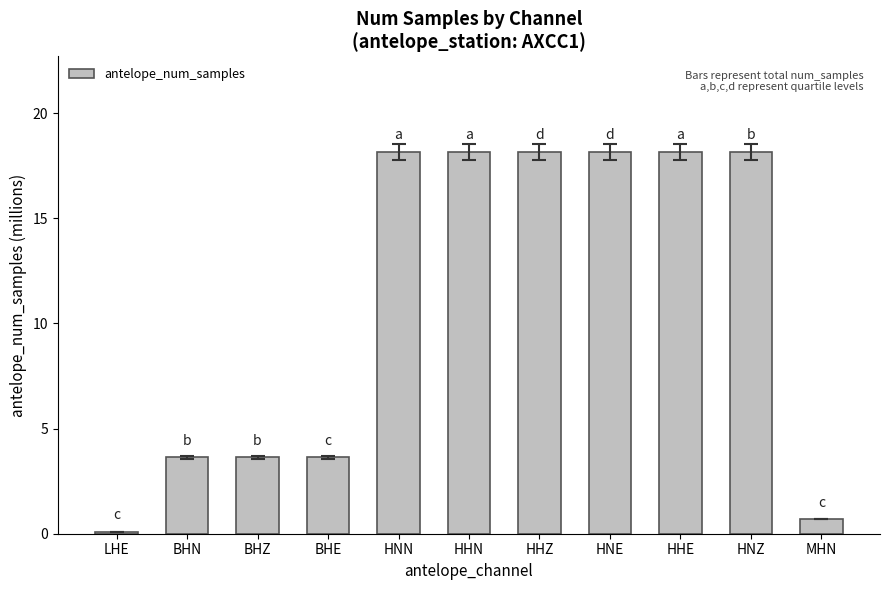

The value at HNE is 27.8. True or false?

False